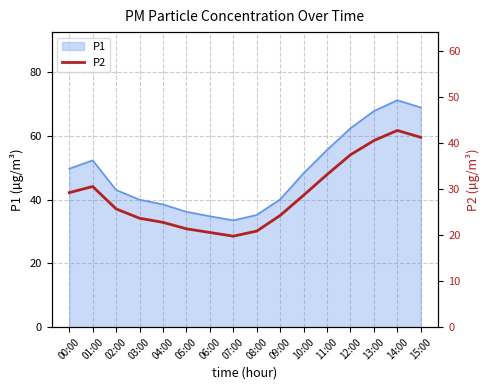

At which category does the data reach its first local valley?

07:00